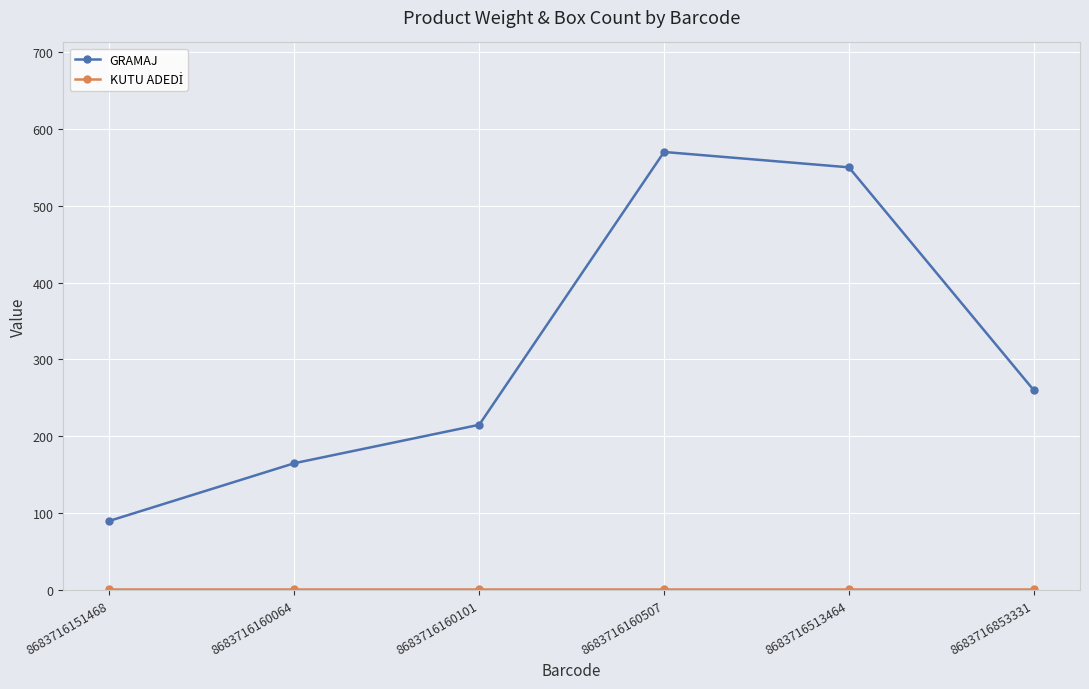

What is the value of the GRAMAJ point at the 3rd from the left?

215